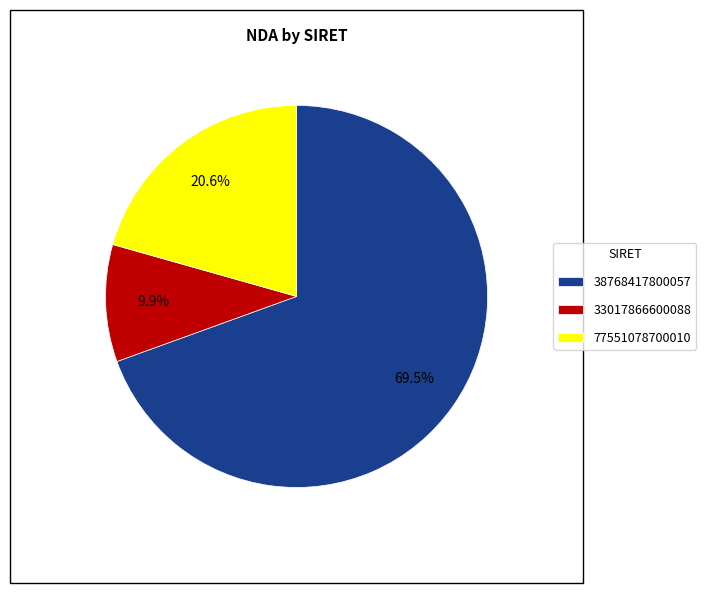

How many segments does this pie chart have?

3